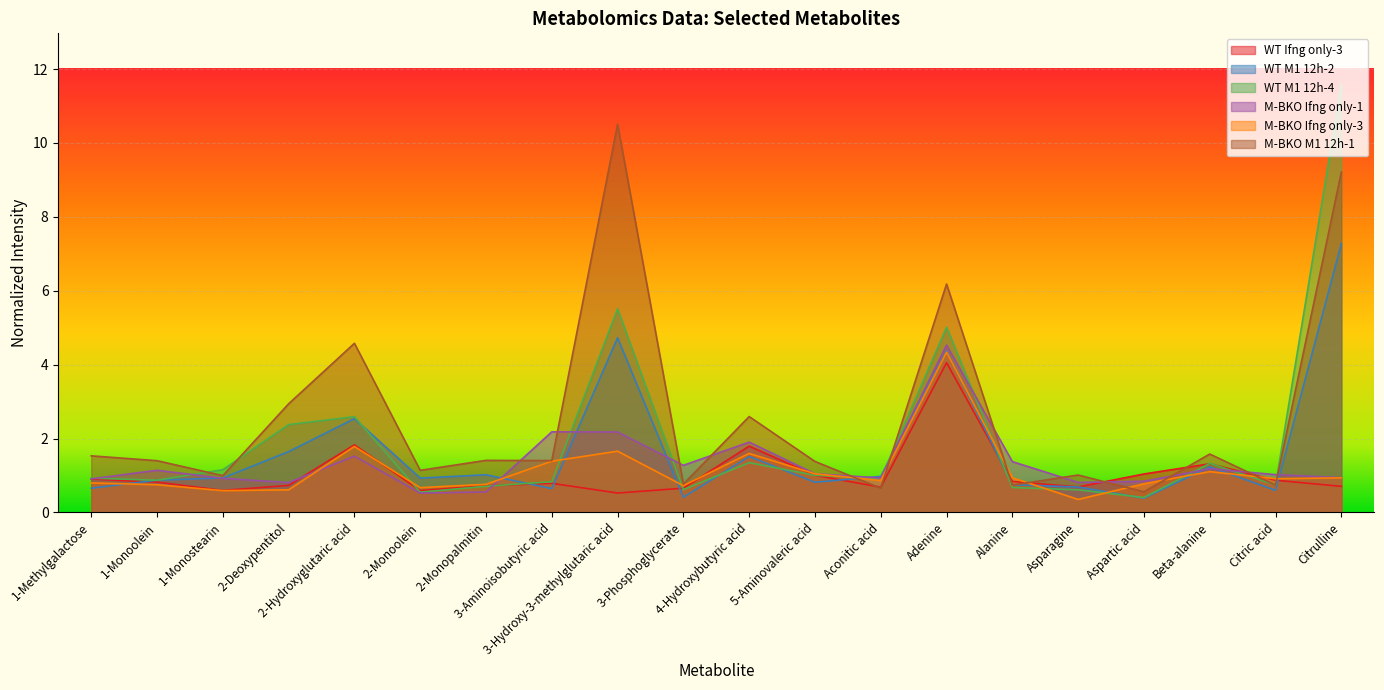

How many times do WT M1 12h-4 and WT M1 12h-2 cross each other?

10